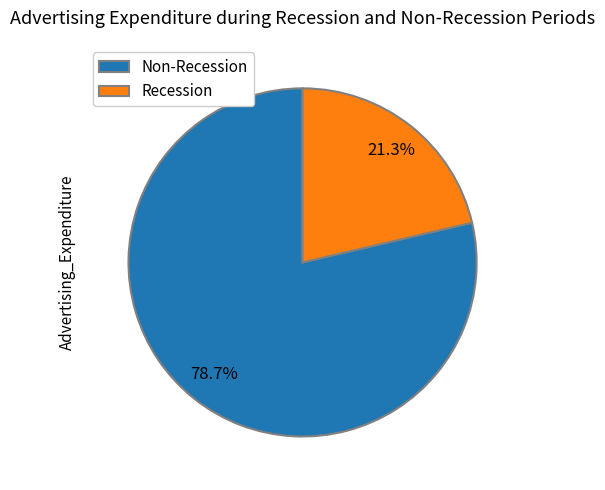

What portion of the pie excludes Recession?

78.7%